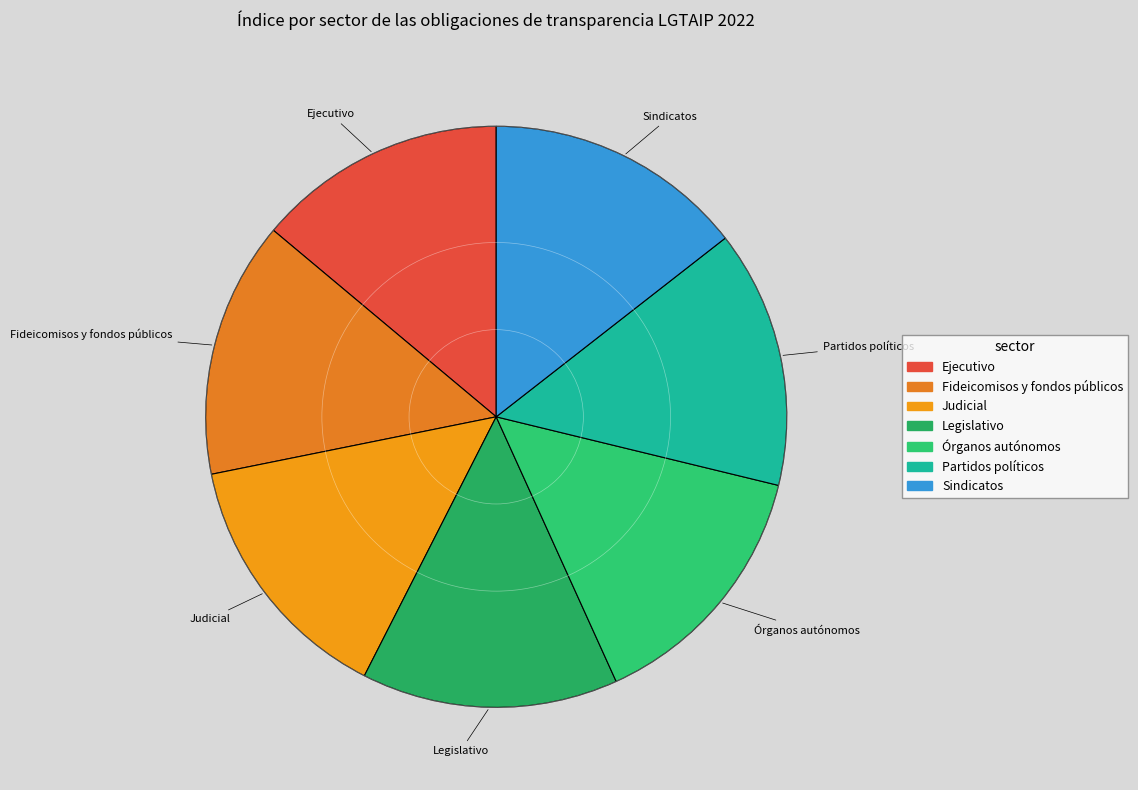

Do Sindicatos and Judicial together represent more than half of the pie?

No